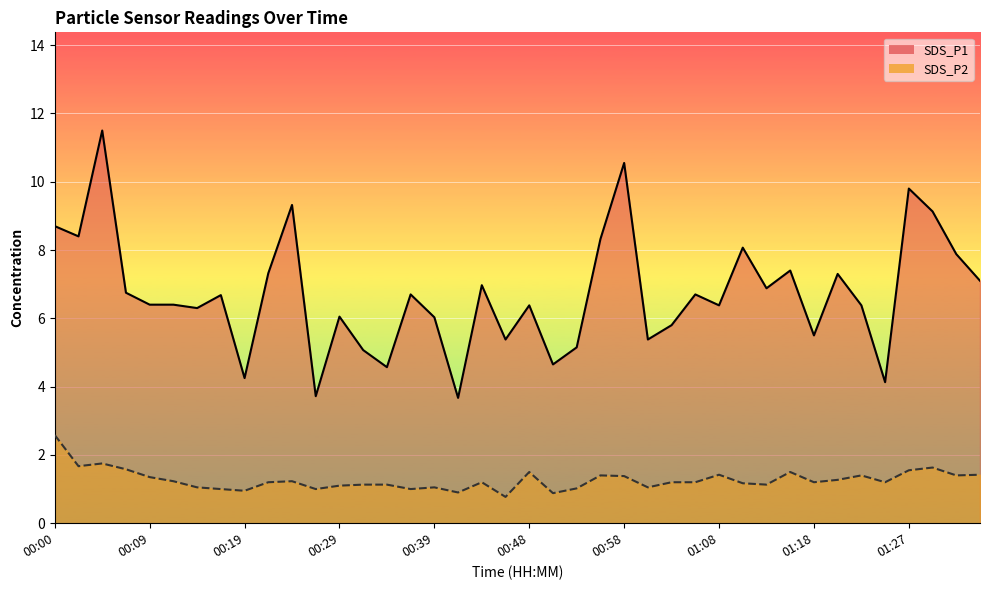

True or false: SDS_P1 and SDS_P2 cross at least once.

False